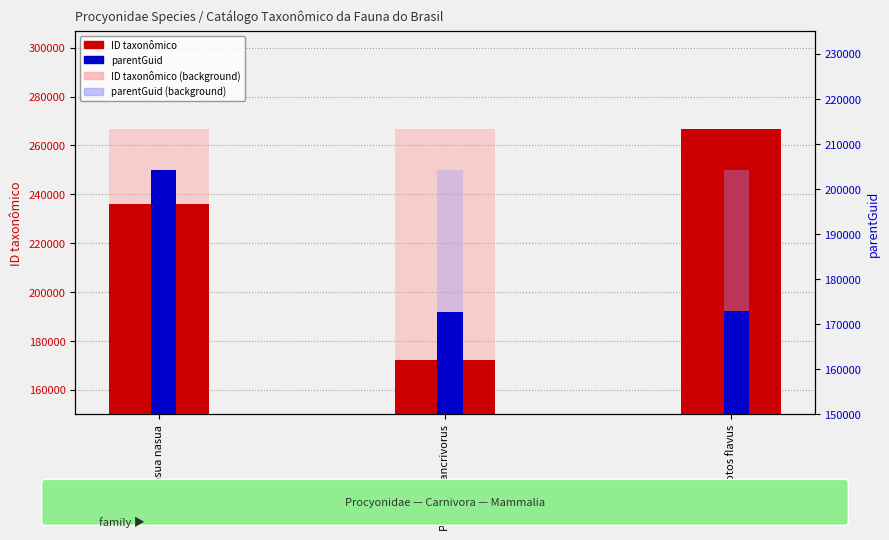

List the series in order of their overall mean, highest first.

ID taxonômico (max ref), ID taxonômico, parentGuid (max ref), parentGuid